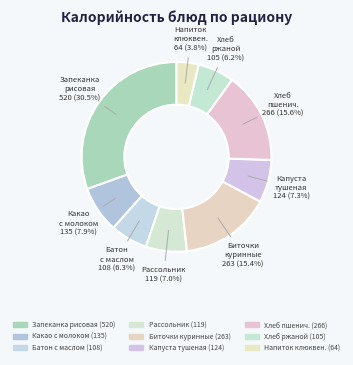

Is there any slice that represents more than half of the pie?

No